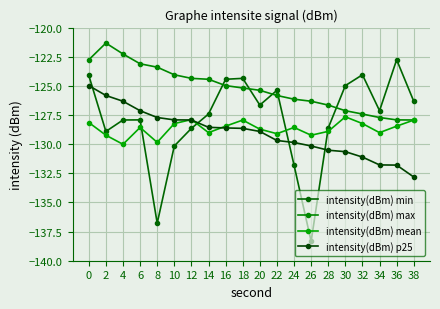

The value of intensity(dBm) max at 32 is -52.0. True or false?

False